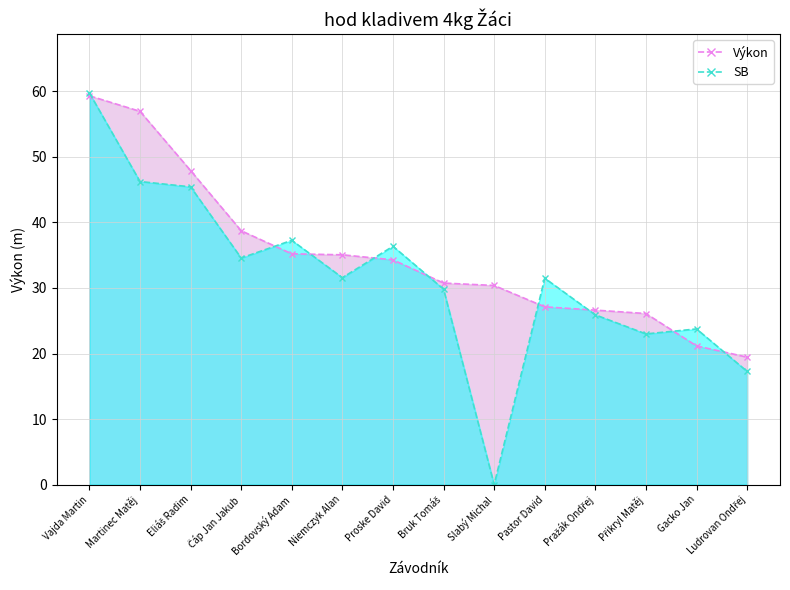

Reading left to right, transcribe all the data shown in this chart.

Výkon: Vajda Martin=59.3	Martinec Matěj=57.0	Eliáš Radim=47.9	Čáp Jan Jakub=38.7	Bordovský Adam=35.2	Niemczyk Alan=35.1	Proske David=34.3	Bruk Tomáš=30.8	Slabý Michal=30.4	Pastor David=27.1	Pražák Ondřej=26.6	Přikryl Matěj=26.1	Gacko Jan=21.2	Ludrovan Ondřej=19.4
SB: Vajda Martin=59.8	Martinec Matěj=46.2	Eliáš Radim=45.4	Čáp Jan Jakub=34.6	Bordovský Adam=37.3	Niemczyk Alan=31.6	Proske David=36.4	Bruk Tomáš=29.8	Slabý Michal=0.0	Pastor David=31.5	Pražák Ondřej=25.9	Přikryl Matěj=23.0	Gacko Jan=23.8	Ludrovan Ondřej=17.3